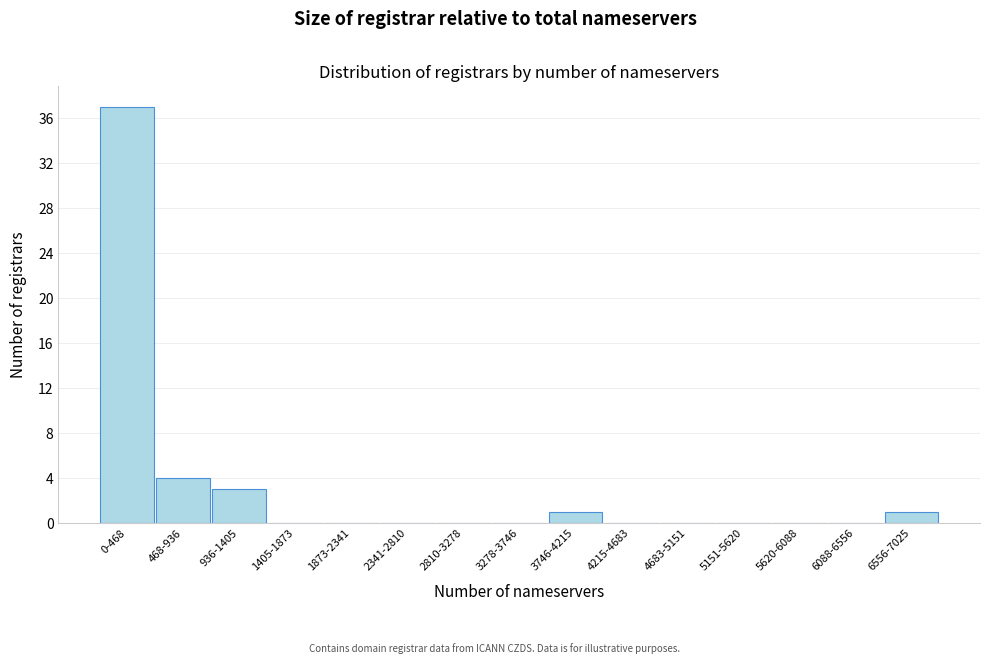

Reading left to right, what are all the values shown in this chart?

0-468=37	468-936=4	936-1405=3	1405-1873=0	1873-2341=0	2341-2810=0	2810-3278=0	3278-3746=0	3746-4215=1	4215-4683=0	4683-5151=0	5151-5620=0	5620-6088=0	6088-6556=0	6556-7025=1